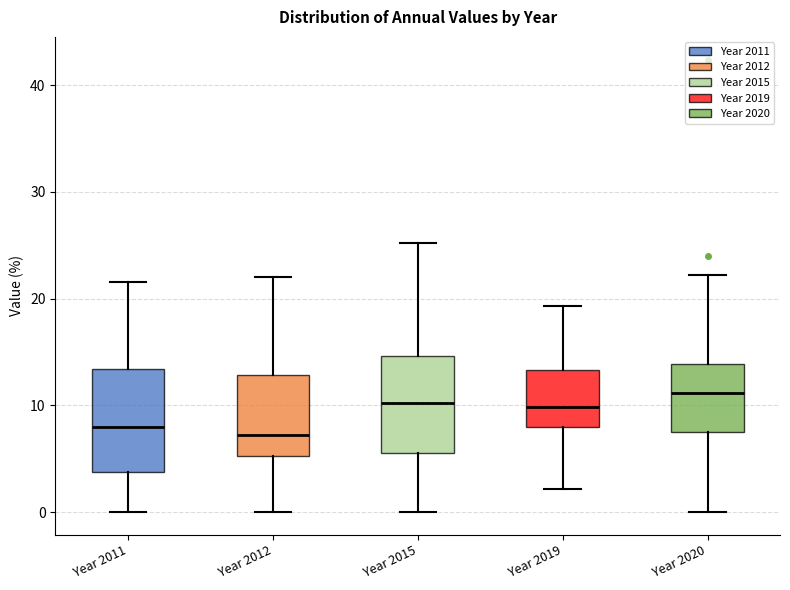

Reading left to right, transcribe this box plot: for each box, give where its median line is, the range the box spans, and where its two whiskers end, as read against the y-axis. The values are not printed on the chart, so give them approximately, as read against the axis.

Year 2011: median 8, box 4 to 13, whiskers 0 to 22
Year 2012: median 7, box 5 to 13, whiskers 0 to 22
Year 2015: median 10, box 6 to 15, whiskers 0 to 25
Year 2019: median 10, box 8 to 13, whiskers 2 to 19
Year 2020: median 11, box 7 to 14, whiskers 0 to 22